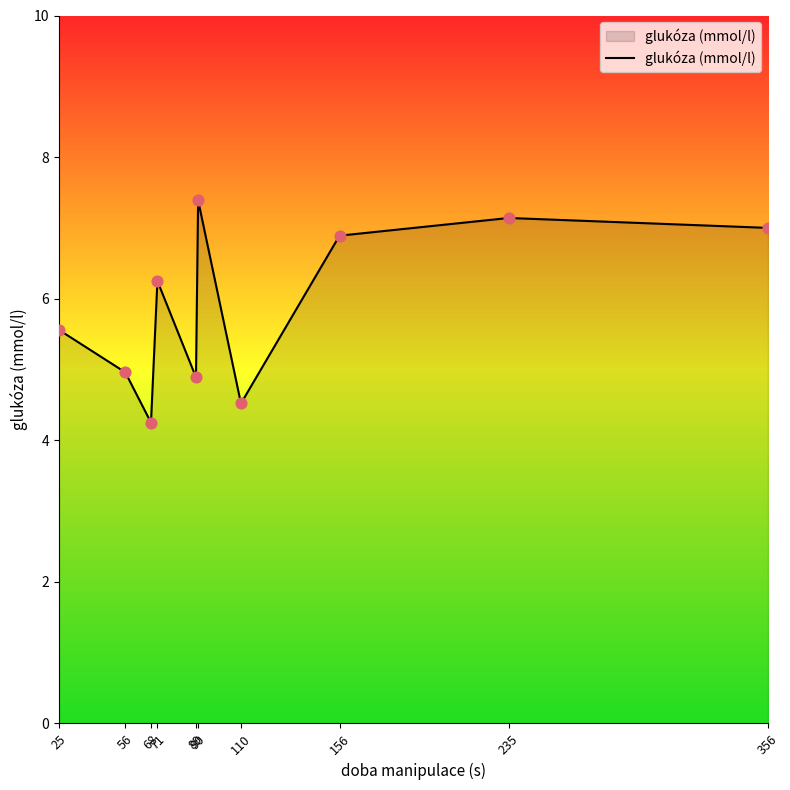

Approximately how many times larger is the value at 68 compared to 235?

0.6